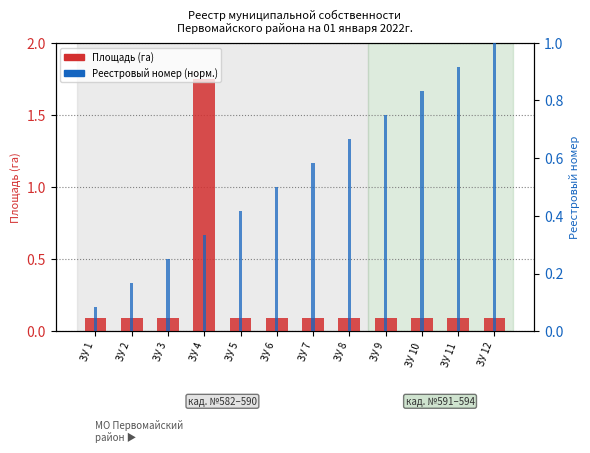

What is the value of the Реестровый номер (норм.) bar at the 11th from the left?

0.9